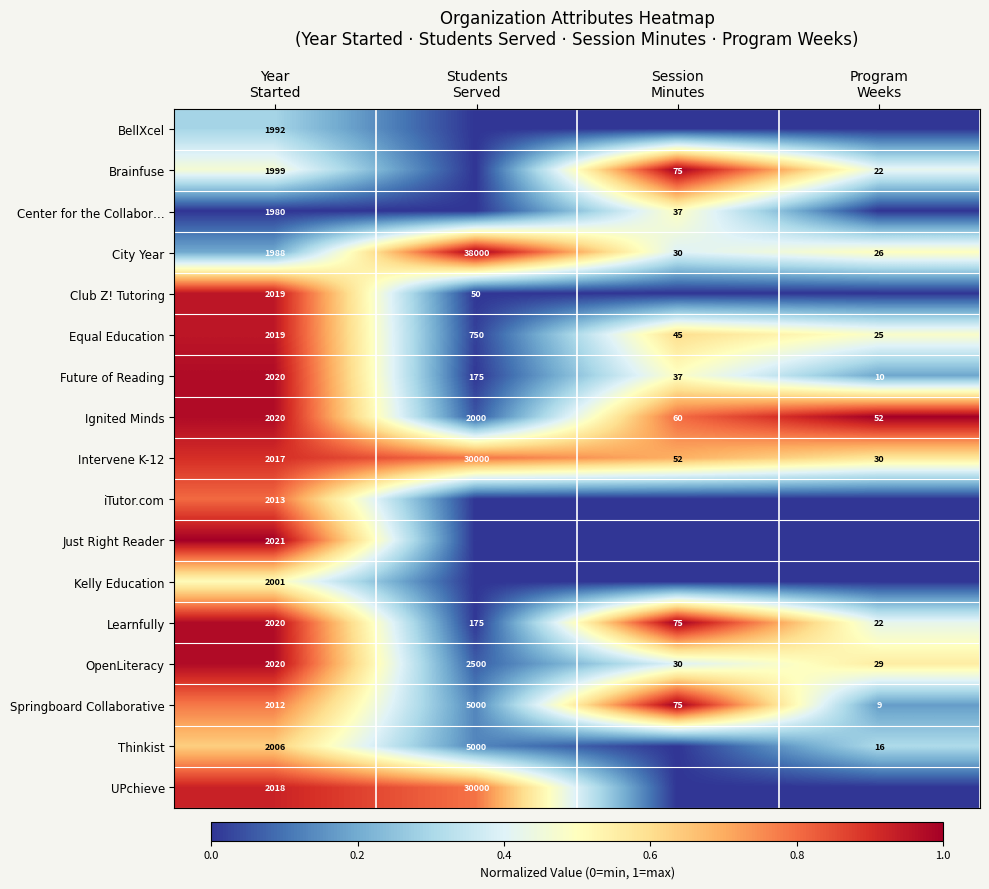

What is the total value across all series at Program
Weeks?

4.6